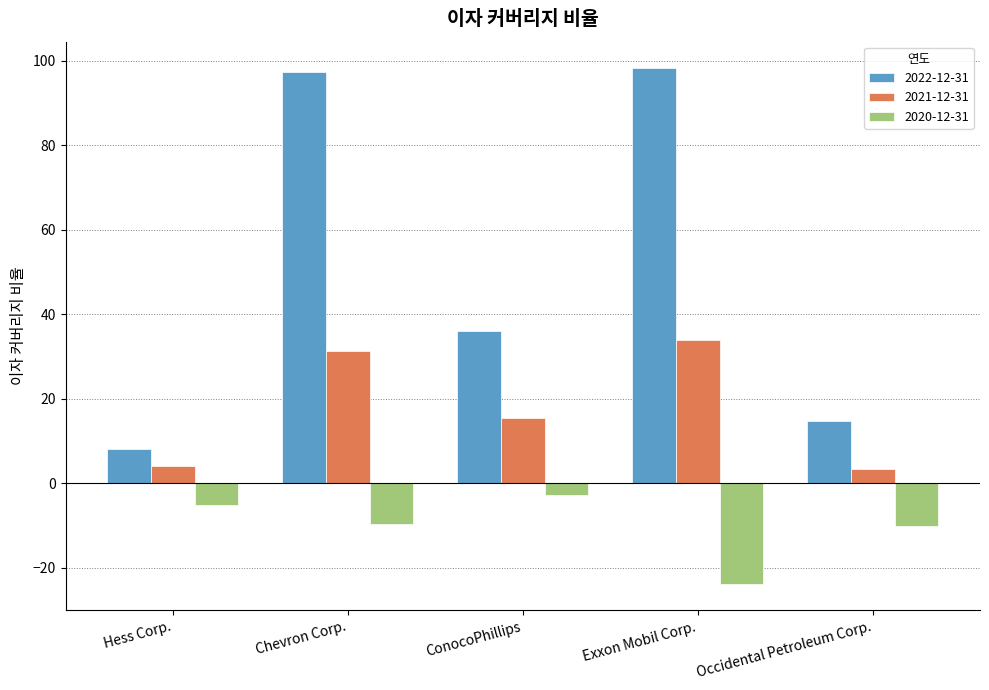

What is the highest value of the 2022-12-31 series?

98.4